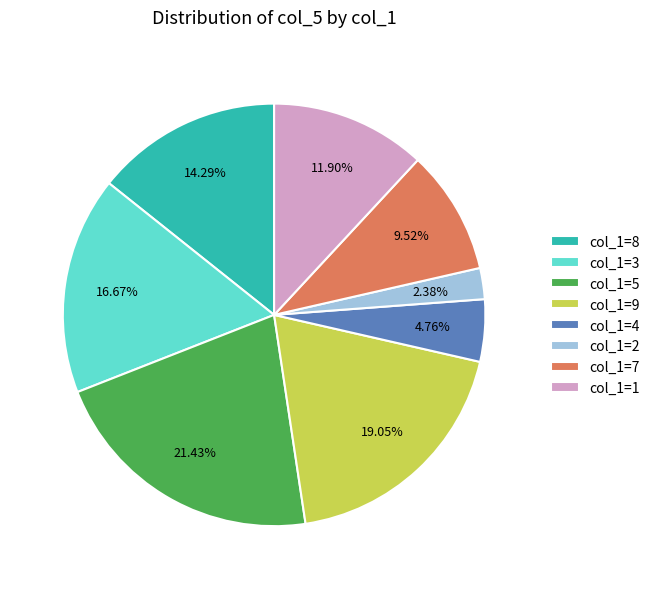

Rank the categories by value from lowest to highest.

col_1=2, col_1=4, col_1=7, col_1=1, col_1=8, col_1=3, col_1=9, col_1=5